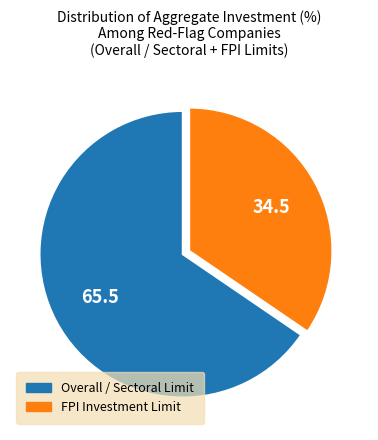

Does any single category account for the majority?

Yes